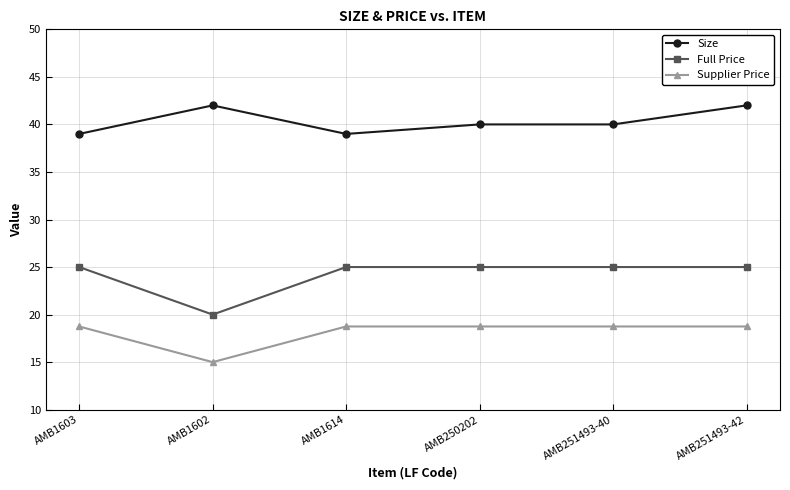

What is the difference between the maximum and minimum values in the Supplier Price series?

3.8